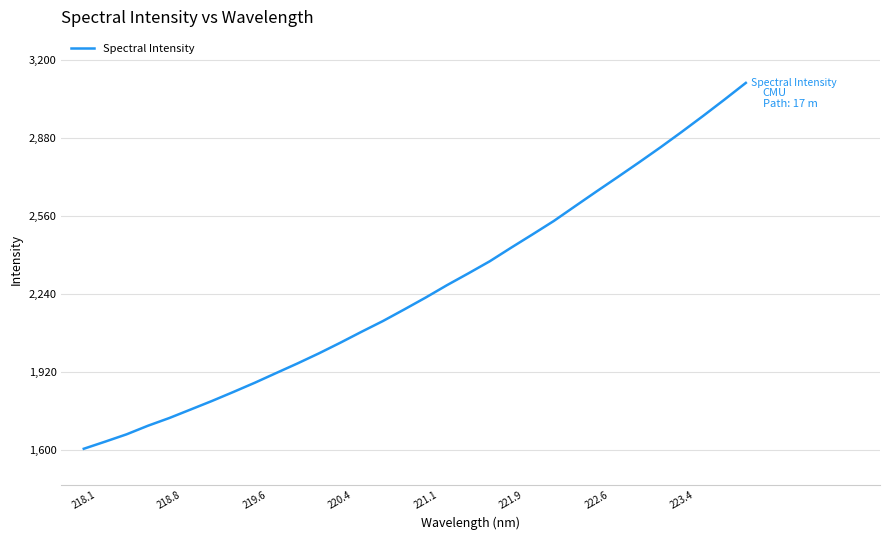

How many categories are shown in the chart?

32